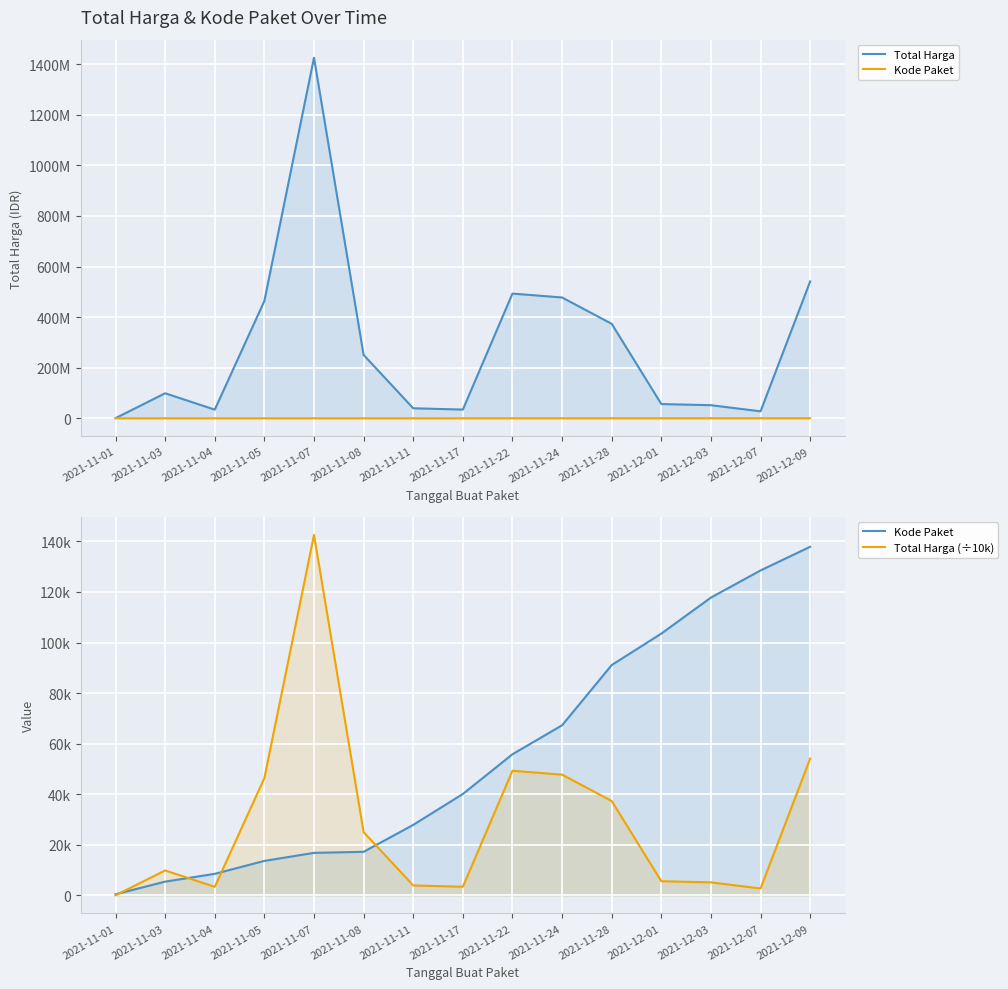

Which has a higher value, 2021-11-03 or 2021-11-17?

2021-11-03